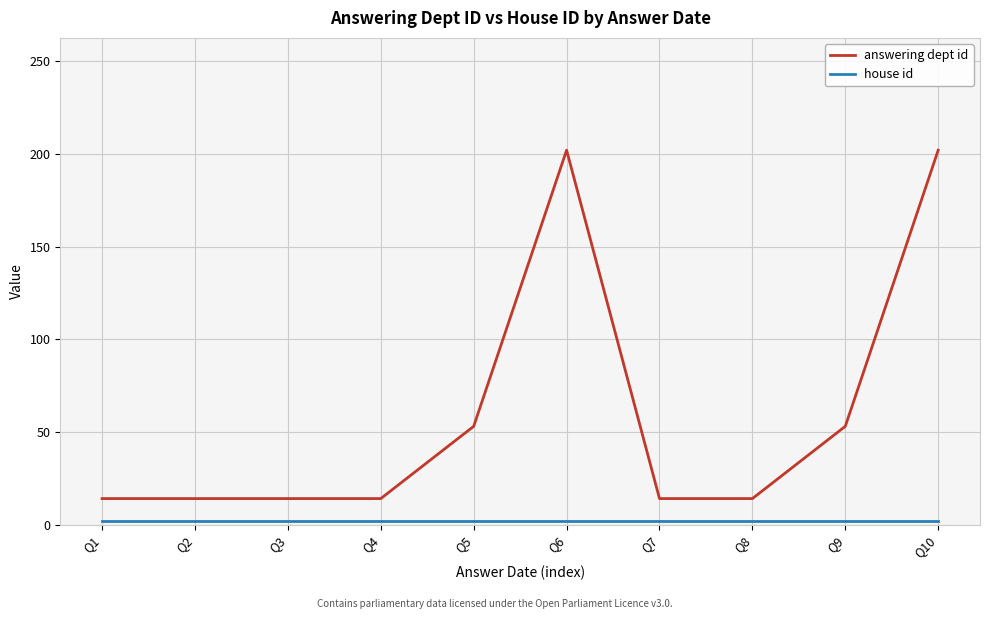

What is the maximum value for answering dept id?

202